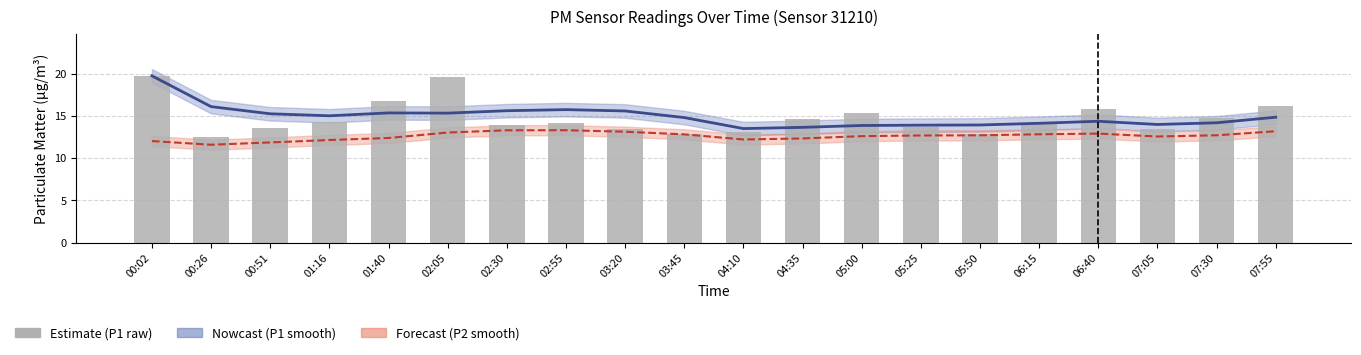

What is the difference between the maximum and minimum values in the P2 (nowcast) series?

1.7